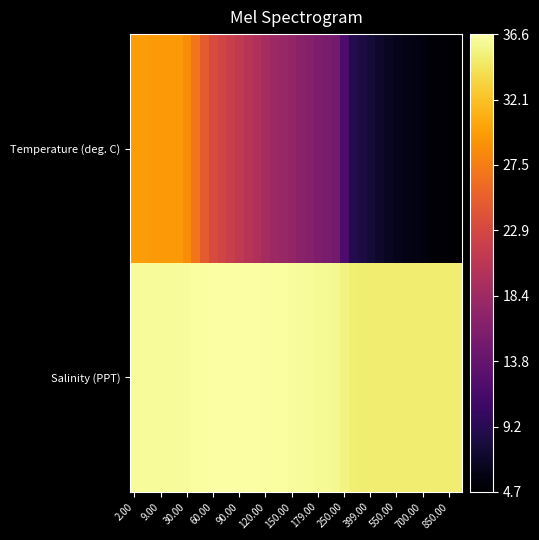

Which series has the largest total across all categories?

Salinity (PPT)